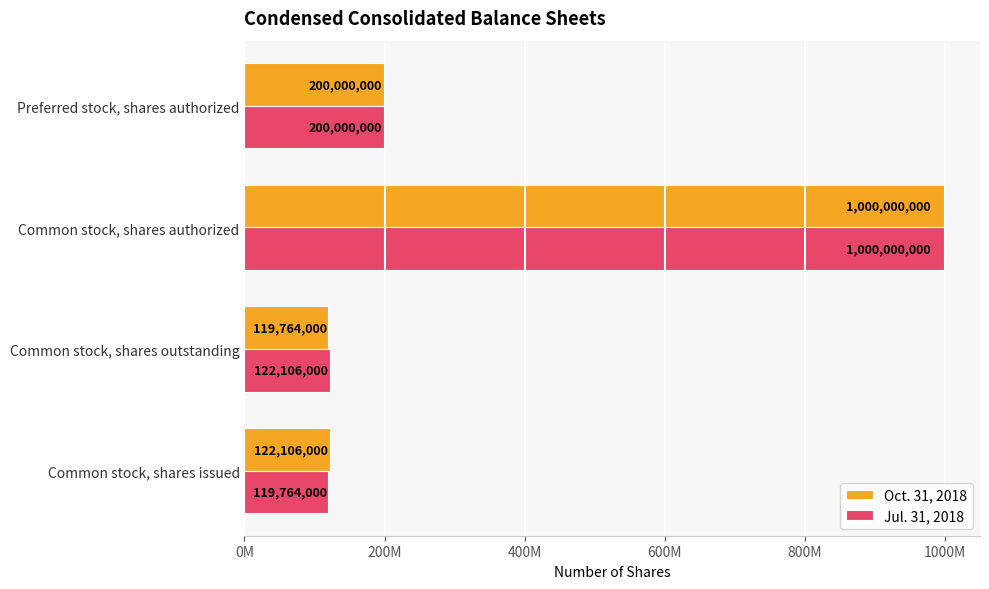

What are all the series names shown in the legend?

Oct. 31, 2018, Jul. 31, 2018